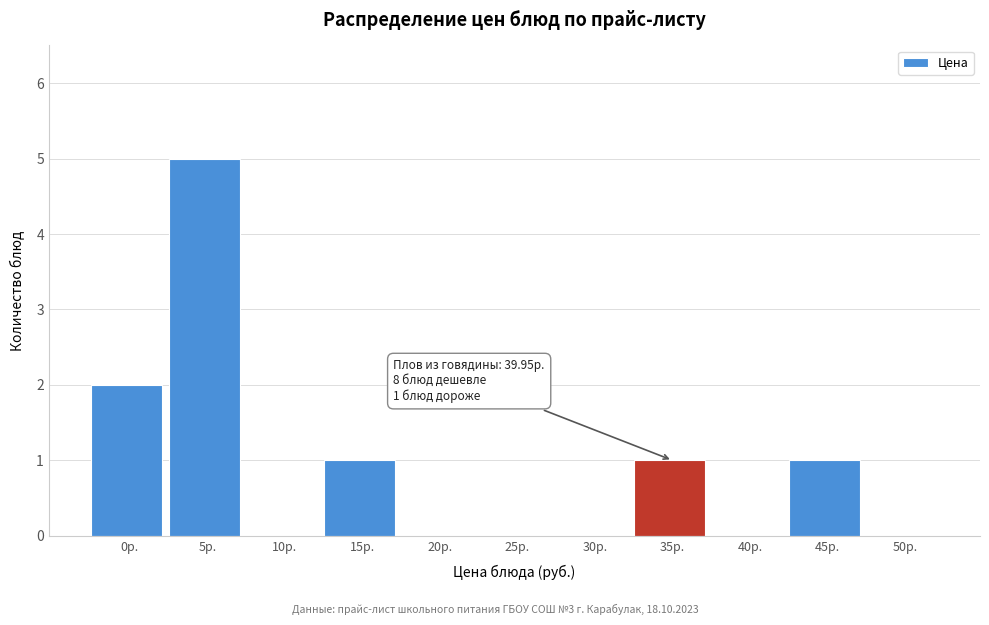

Reading left to right, extract all data points from this chart.

0р.=2	5р.=5	10р.=0	15р.=1	20р.=0	25р.=0	30р.=0	35р.=1	40р.=0	45р.=1	50р.=0